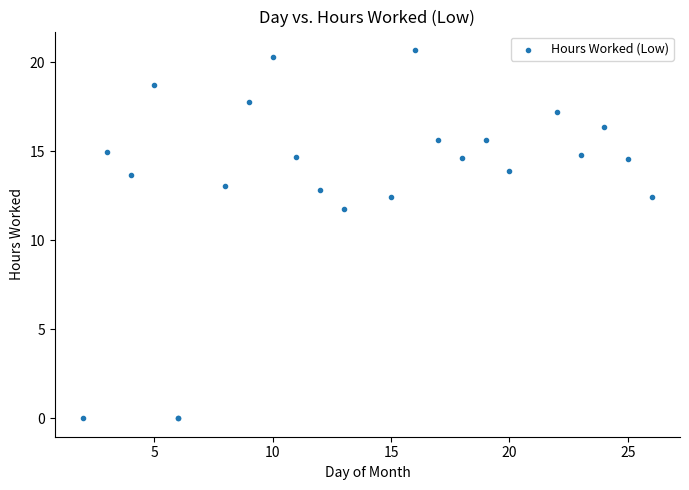

What Y value in the scatter plot is closest to 10?

11.8